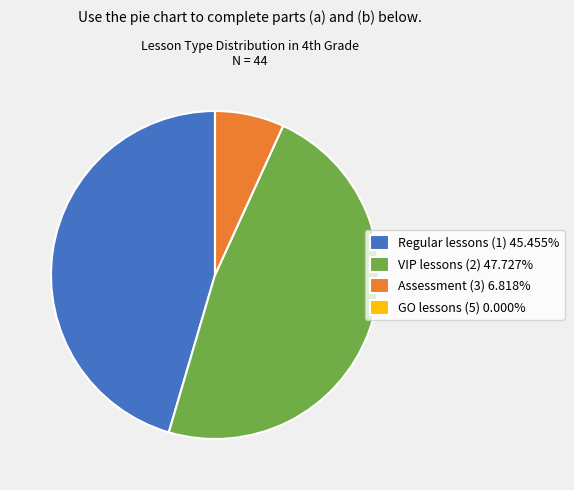

Combined, do VIP lessons (2) 47.727% and Assessment (3) 6.818% account for over 50%?

Yes